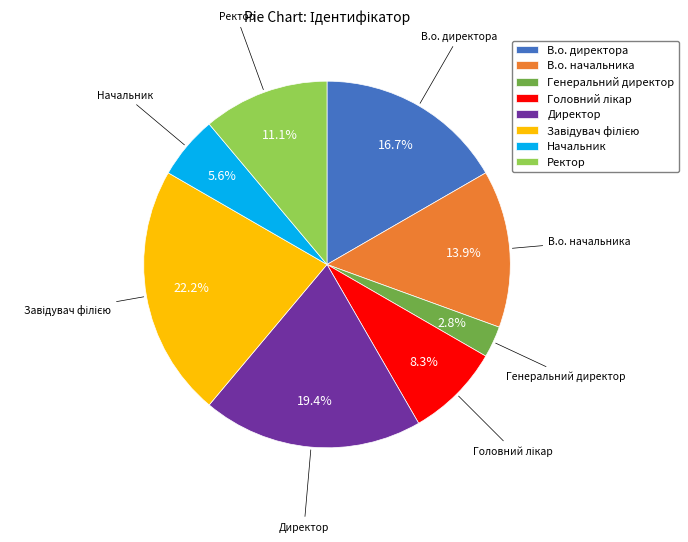

Which category has the smallest portion of the pie?

Генеральний директор